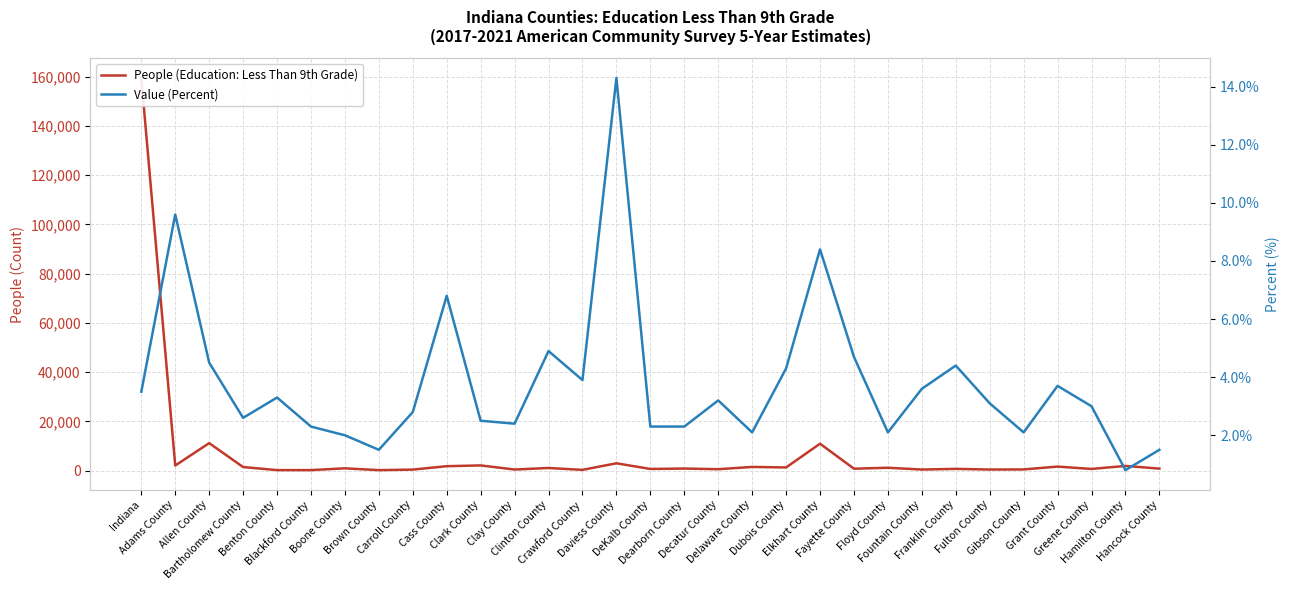

Which has a higher value, Clark County or Daviess County?

Daviess County